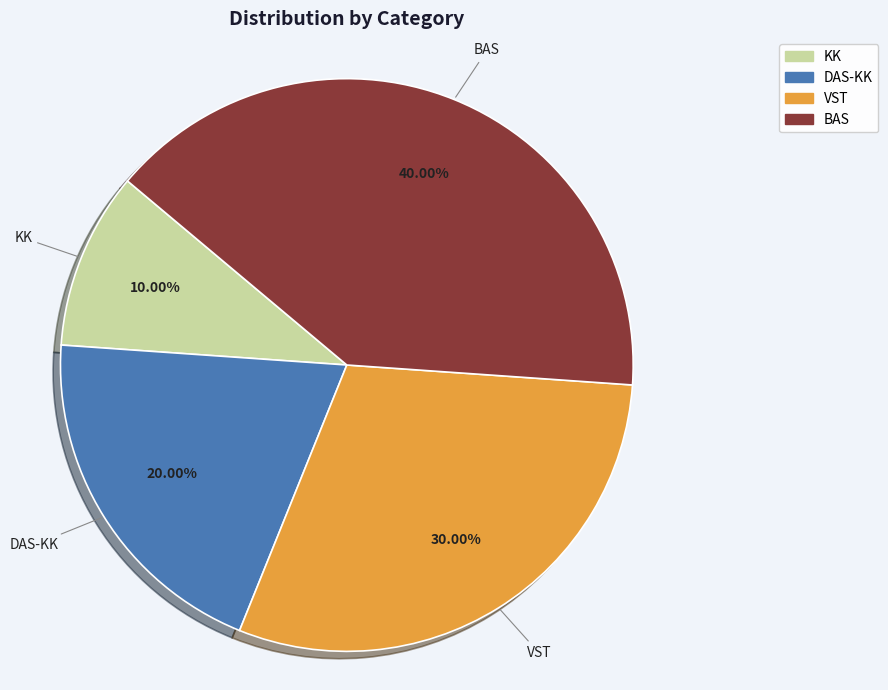

To the nearest percent, what portion does BAS represent?

40%